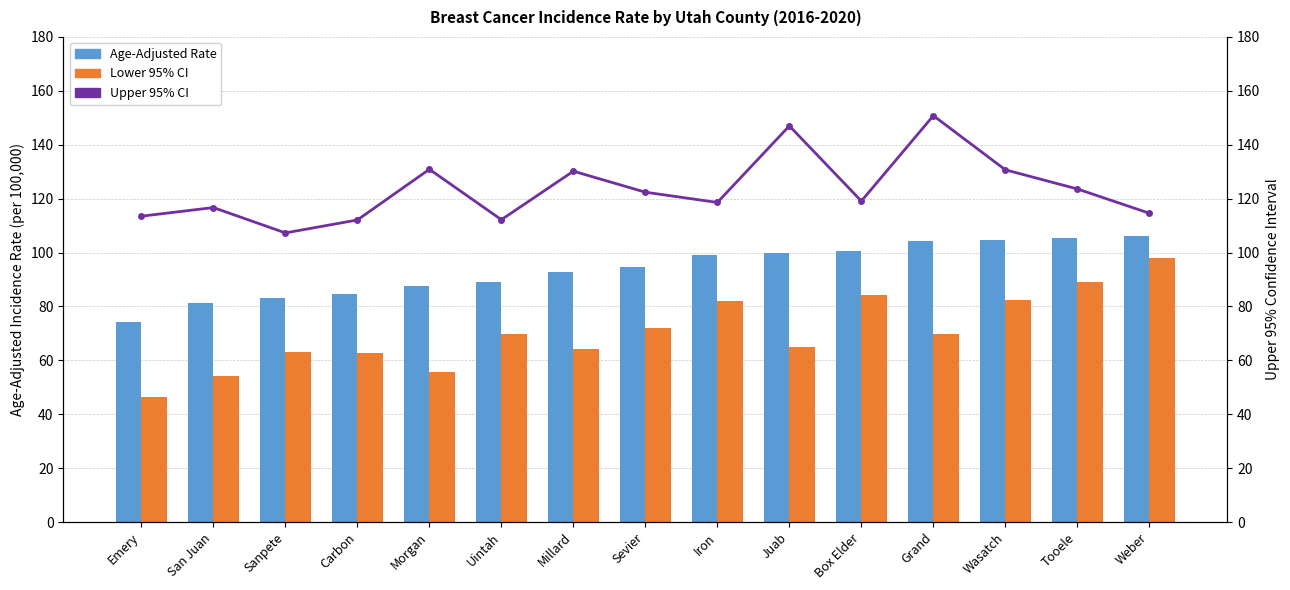

Is the value of Upper 95% CI at Weber greater than the value of Age-Adjusted Rate at Carbon?

Yes